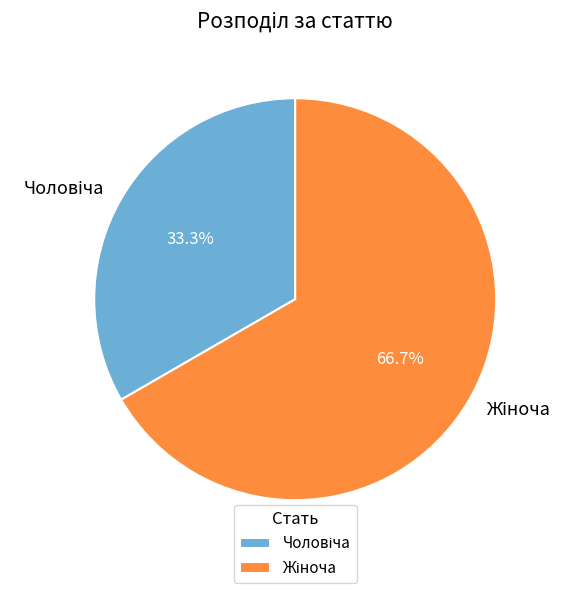

How many slices are in this pie chart?

2